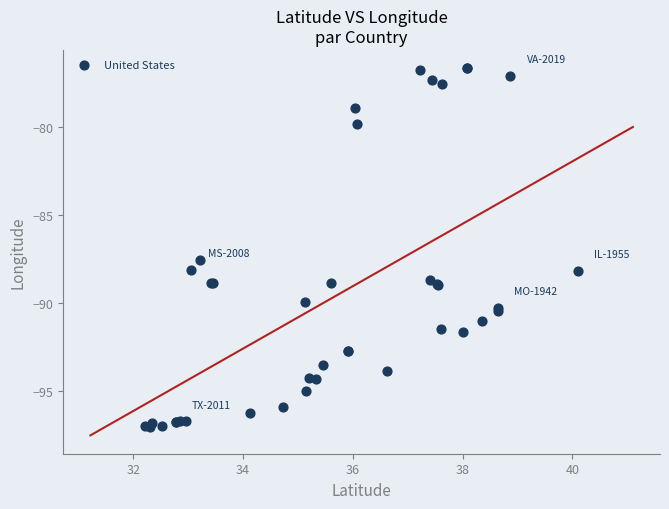

What Y value in the scatter plot is closest to -86?

-87.5